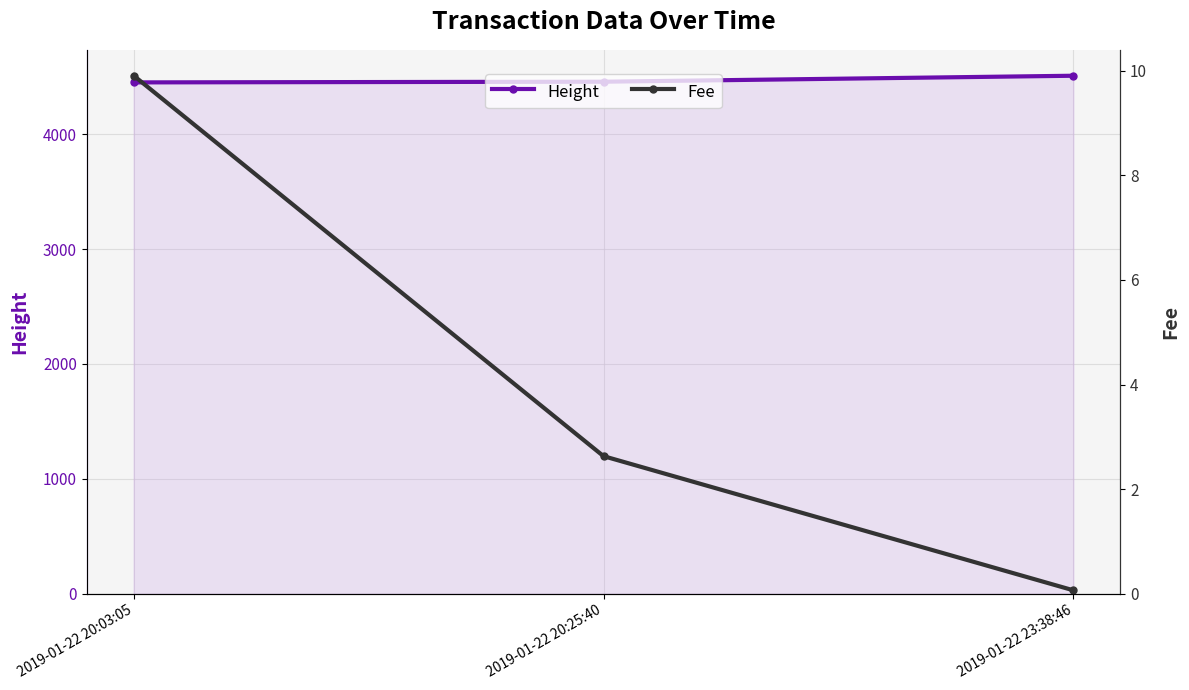

What is the value of the Fee point at the 3rd from the left?

0.1